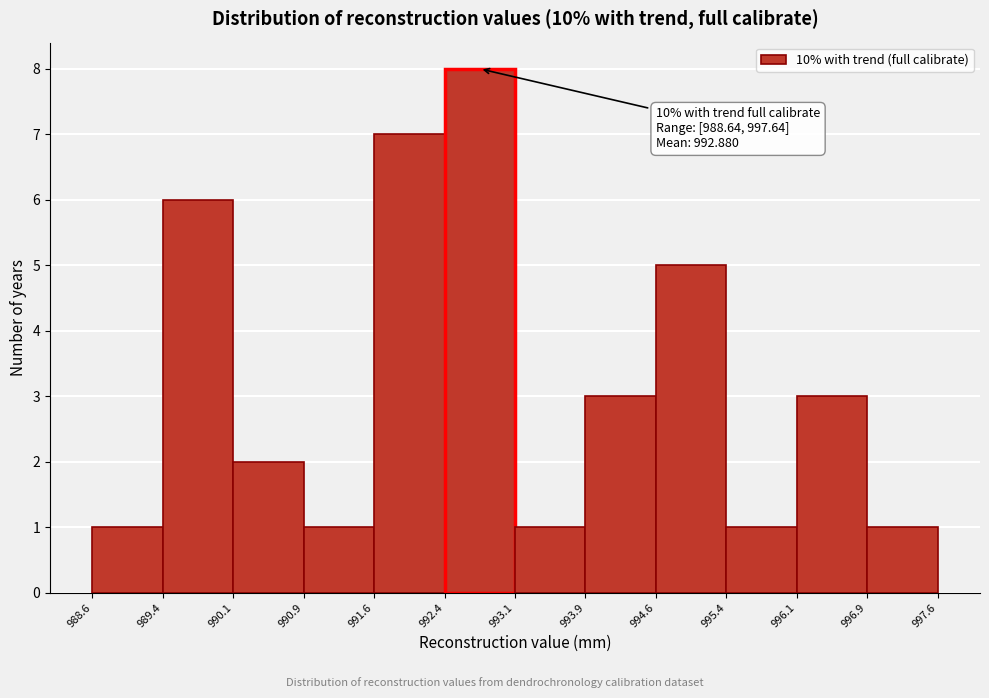

Which range on the x-axis has the tallest bar?

992.4 to 993.1